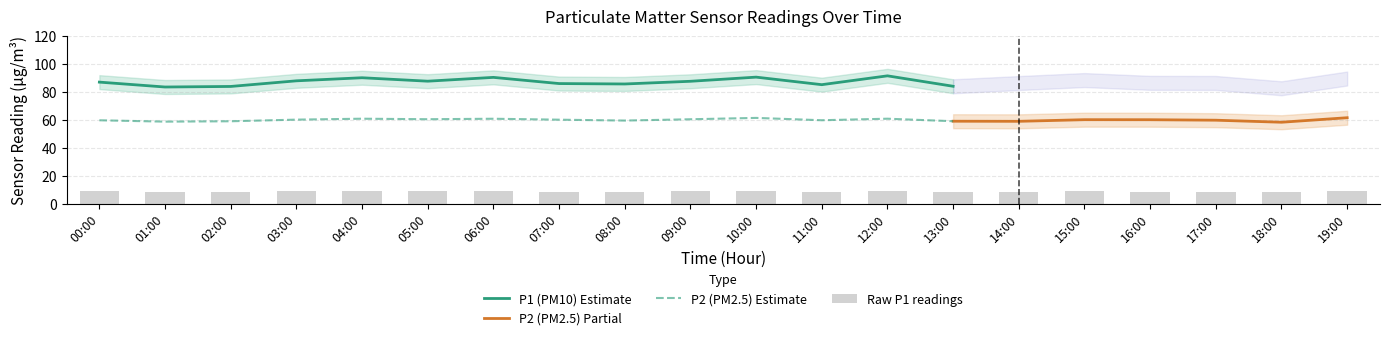

What is the minimum value shown in the chart?

8.3